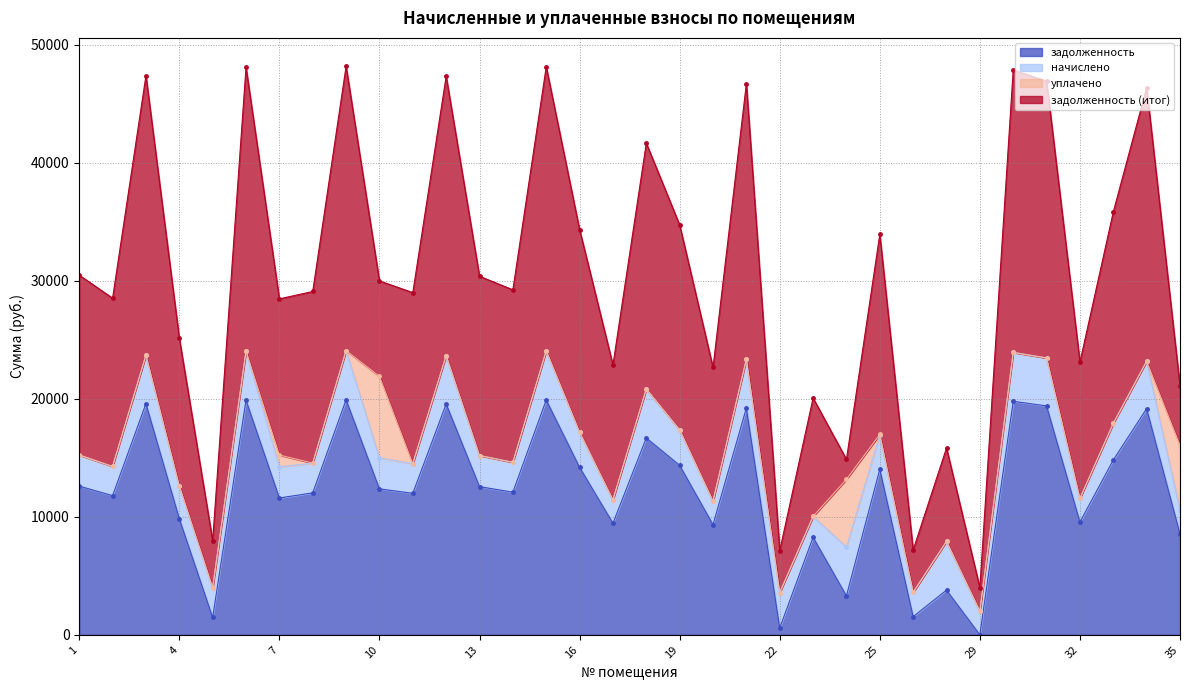

The уплачено series shows 0.0 at 31. True or false?

True